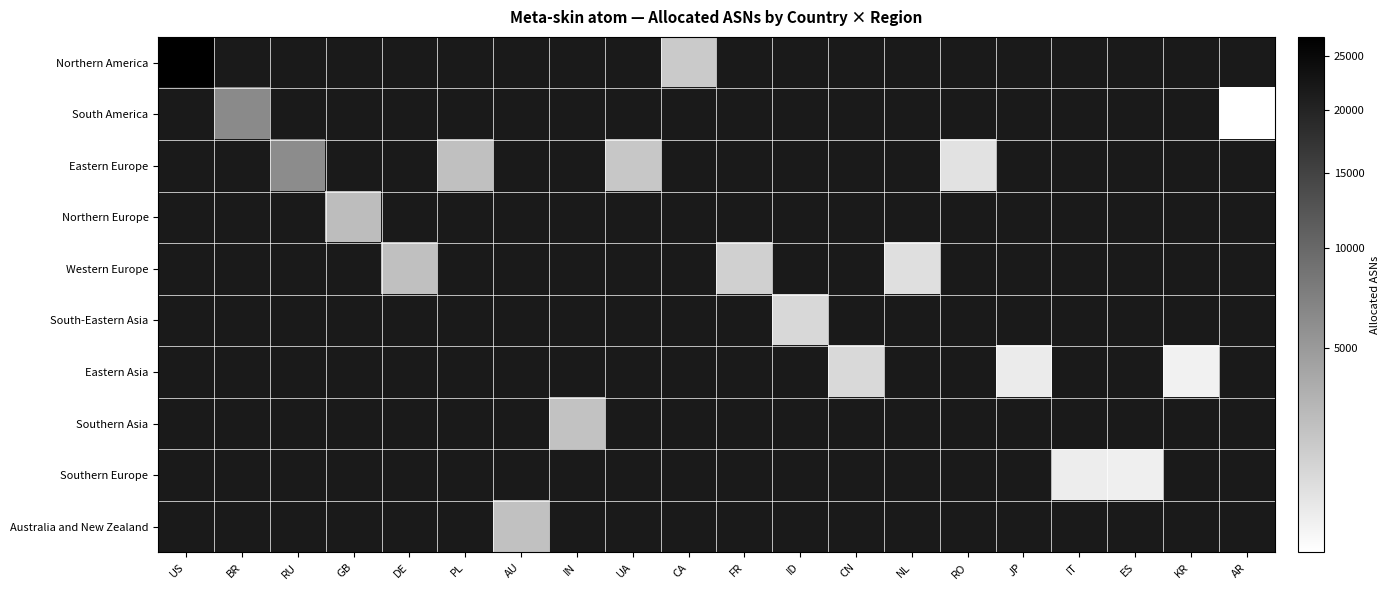

Which series has the largest range (max minus min)?

Northern America